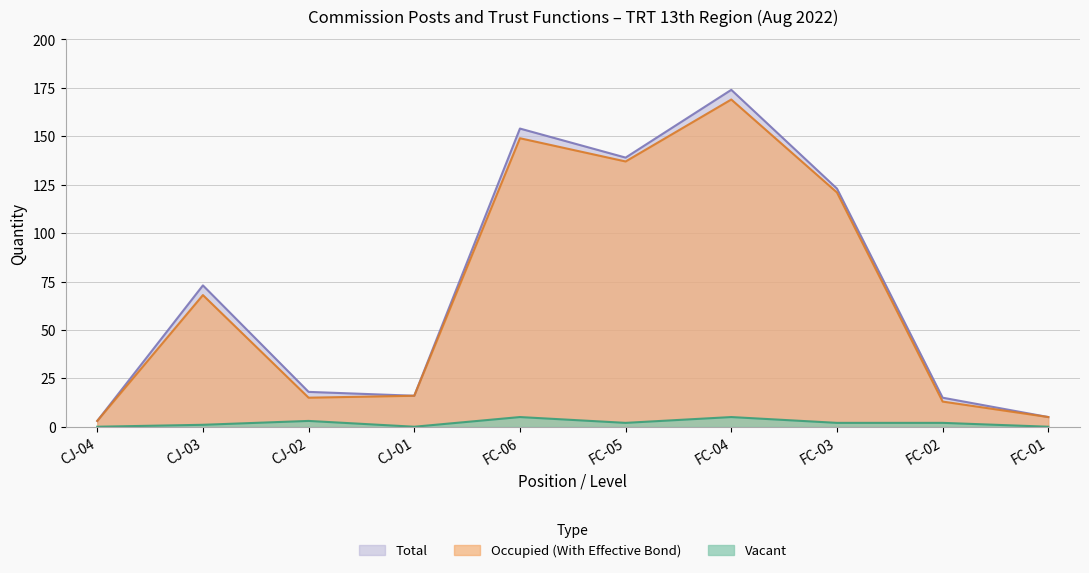

Reading left to right, transcribe all the data shown in this chart.

Occupied (With Effective Bond): CJ-04=3	CJ-03=68	CJ-02=15	CJ-01=16	FC-06=149	FC-05=137	FC-04=169	FC-03=121	FC-02=13	FC-01=5
Vacant: CJ-04=0	CJ-03=1	CJ-02=3	CJ-01=0	FC-06=5	FC-05=2	FC-04=5	FC-03=2	FC-02=2	FC-01=0
Total: CJ-04=3	CJ-03=73	CJ-02=18	CJ-01=16	FC-06=154	FC-05=139	FC-04=174	FC-03=123	FC-02=15	FC-01=5